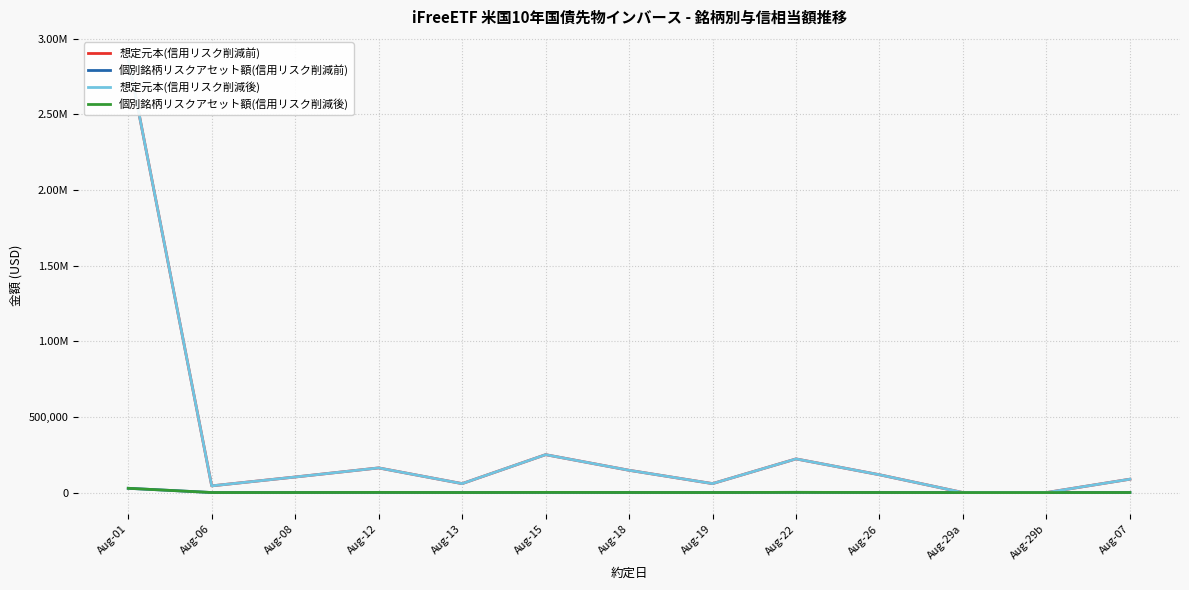

At which label does 想定元本(信用リスク削減前) reach its peak?

Aug-01